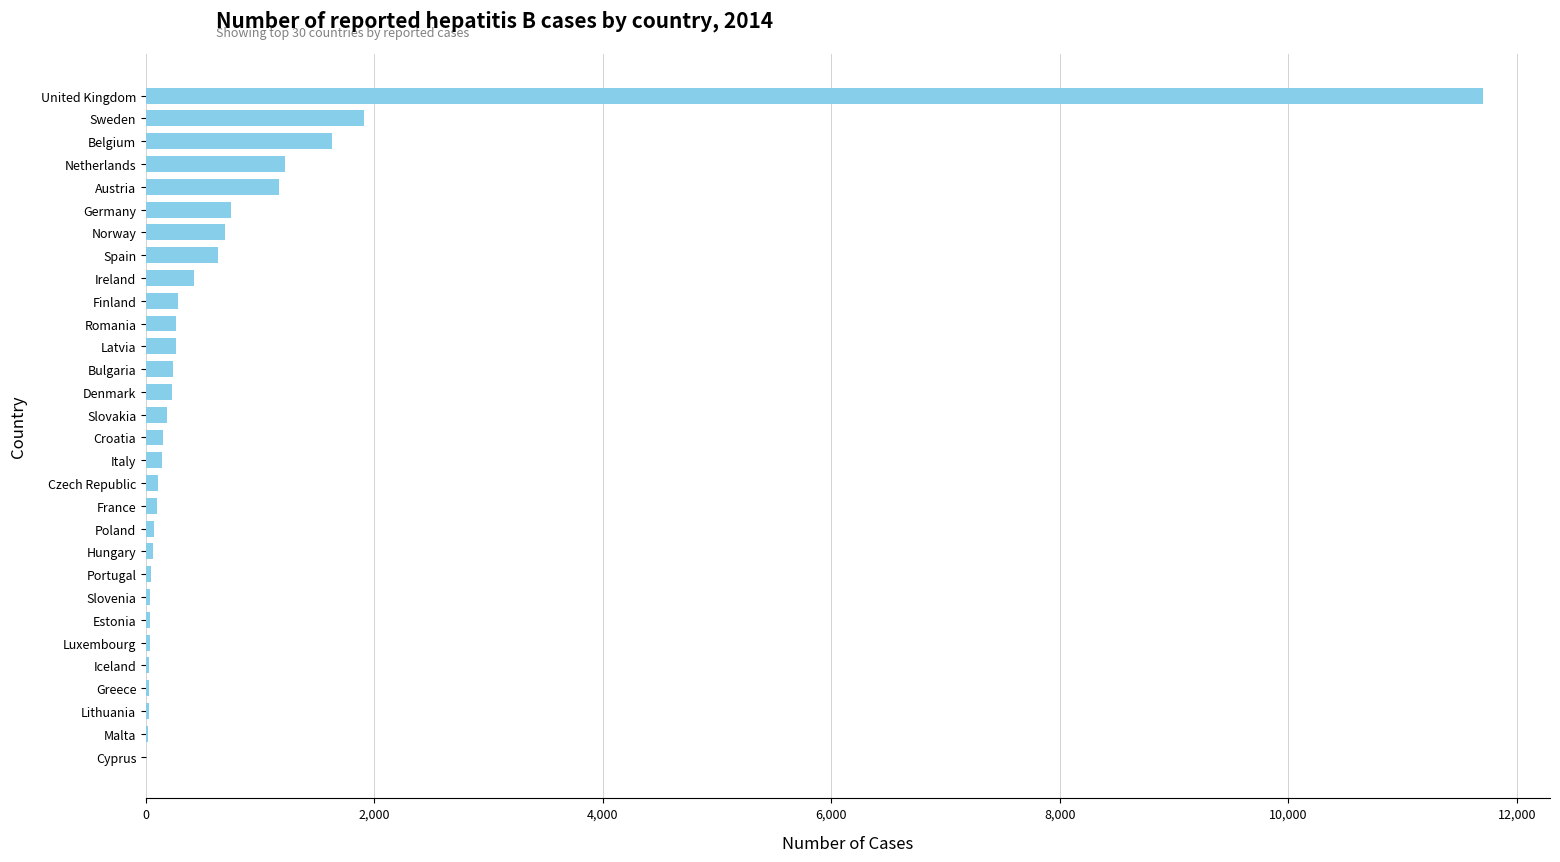

Where is the data nearest to the value 5854?

Sweden